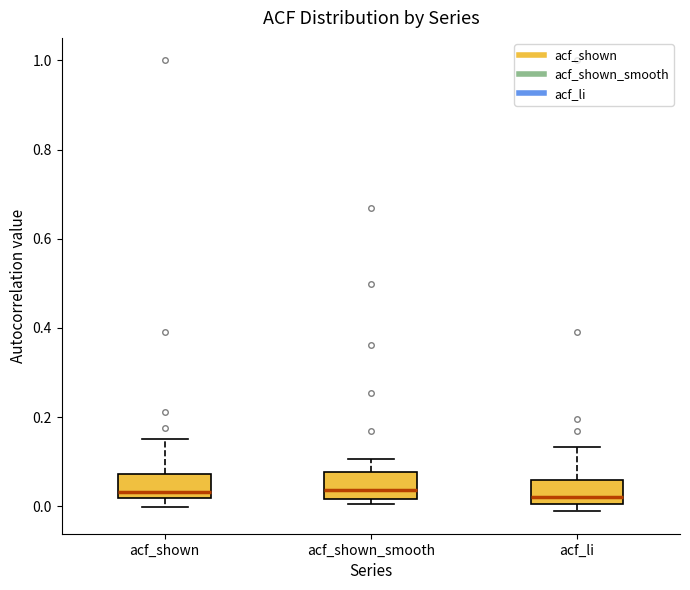

Reading left to right, read every box against the y-axis: the position of its median line, the range the box covers, and the ends of its whiskers. The values are not printed on the chart, so give them approximately, as read against the axis.

acf_shown: median 0.04, box 0.02 to 0.08, whiskers 0.00 to 0.16
acf_shown_smooth: median 0.04, box 0.02 to 0.08, whiskers 0.00 to 0.10
acf_li: median 0.02, box 0.00 to 0.06, whiskers -0.02 to 0.14